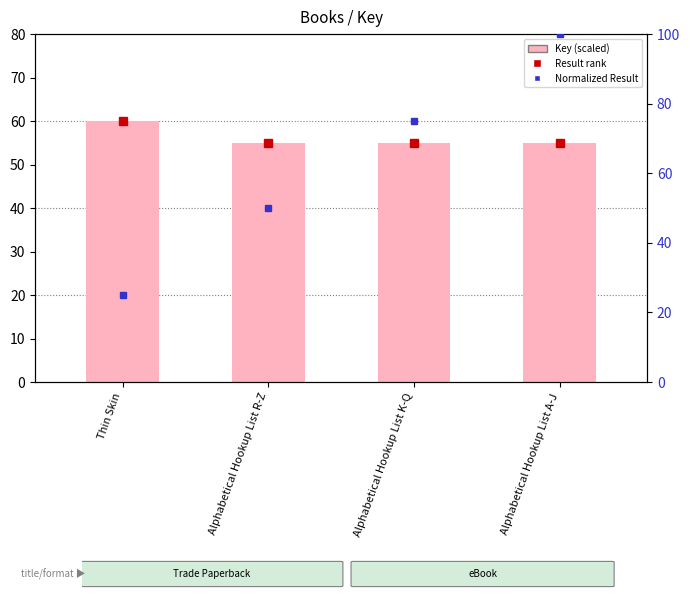

Count the values in the range 54 to 60.

4